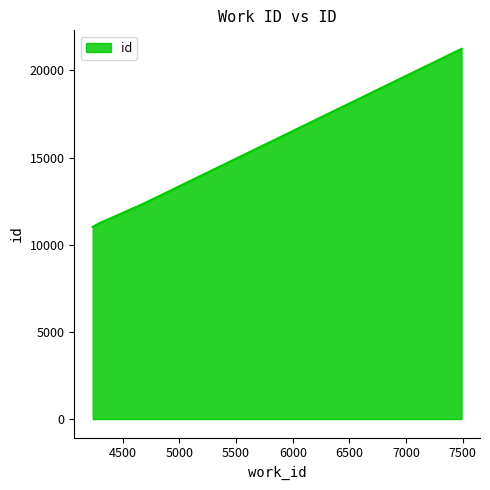

True or false: the data has more than 0 interior local peaks.

False